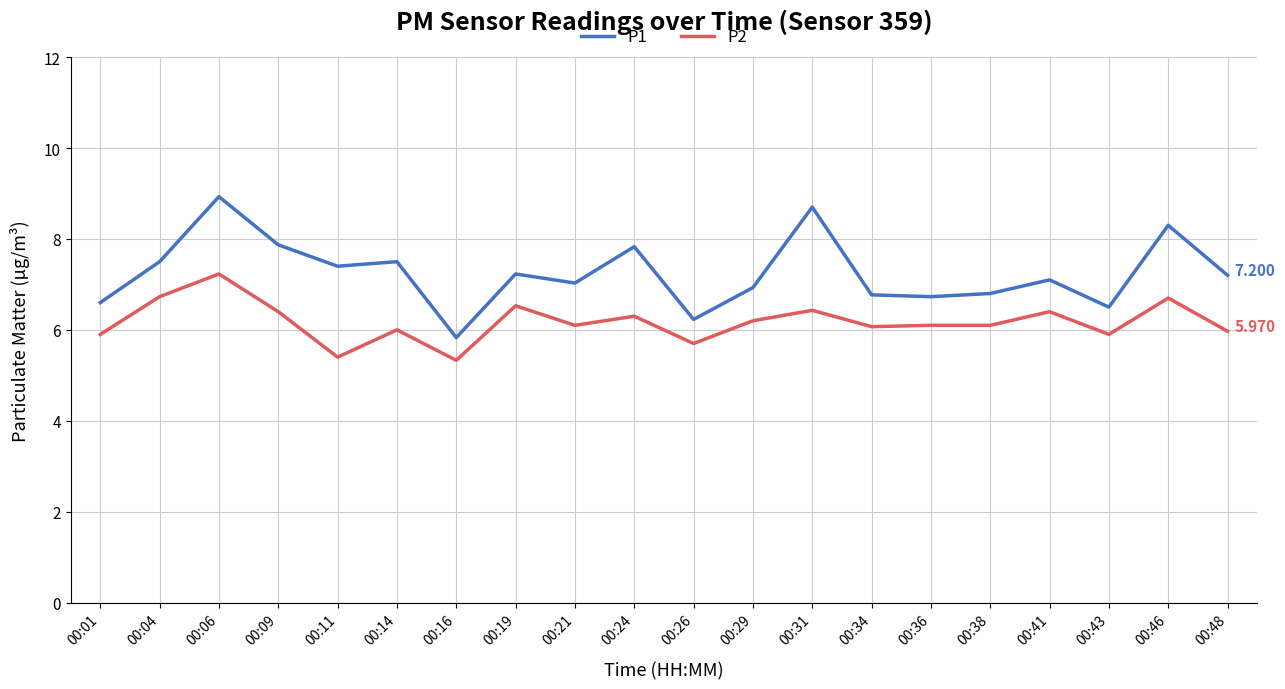

How many lines are shown in the chart?

2